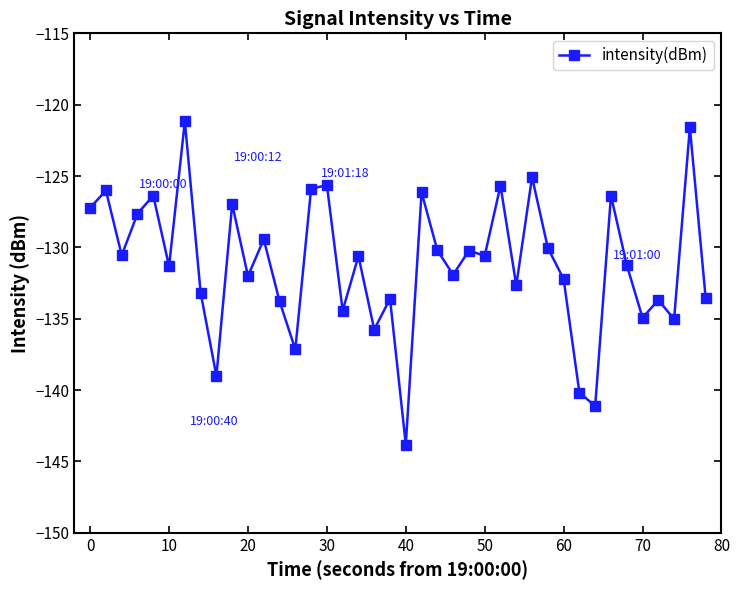

What is the average value?

-131.1